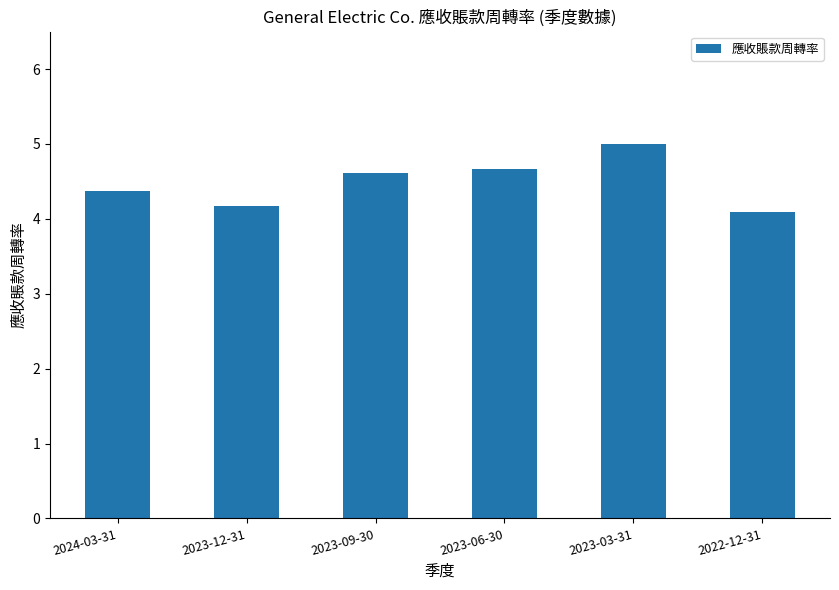

What is the ratio of the value at 2023-06-30 to the value at 2023-03-31?

0.9